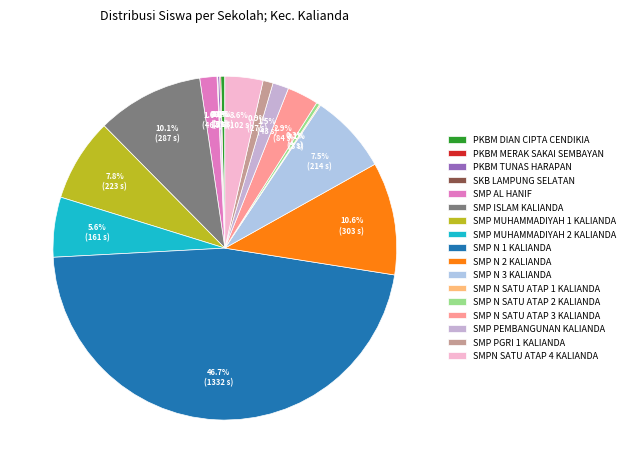

Which slice is the largest?

SMP N 1 KALIANDA